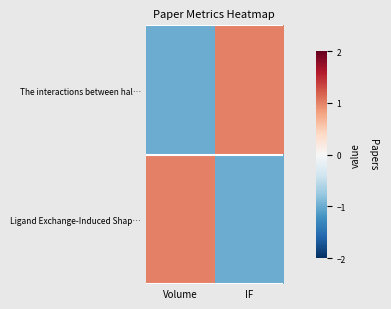

At which category does the chart reach its peak across all series?

IF